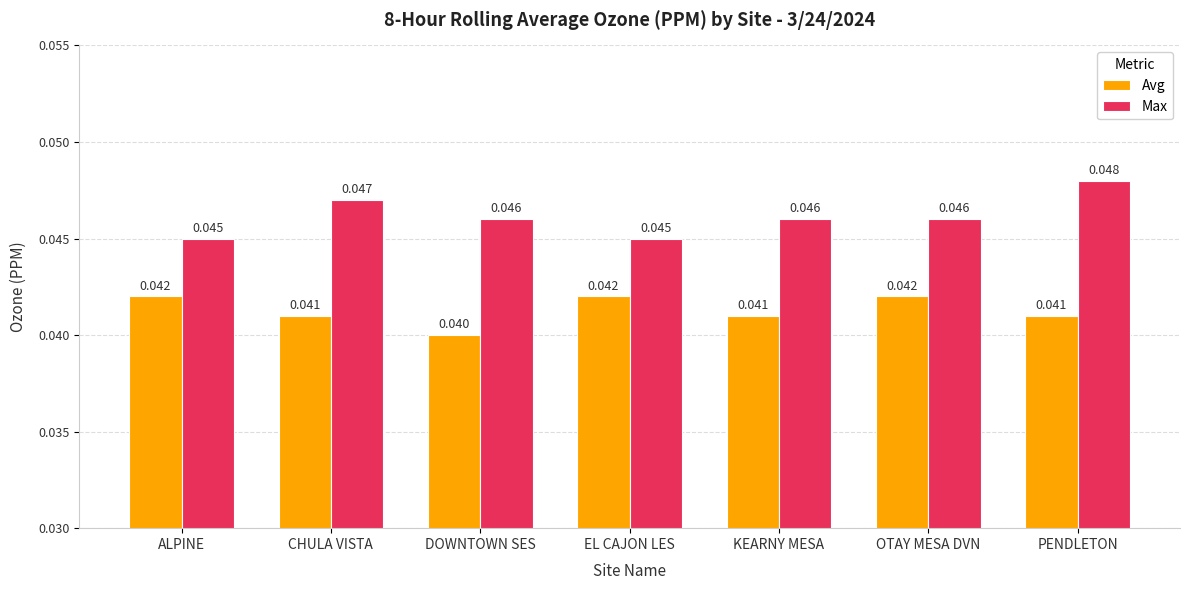

Which label corresponds to the largest value in the chart?

PENDLETON